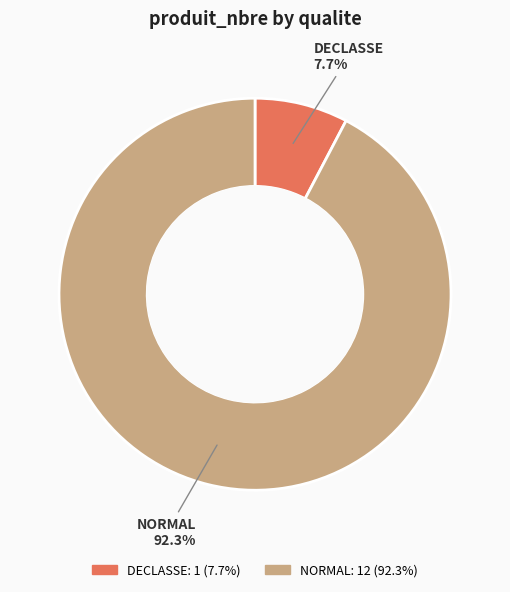

What is the largest slice in the pie chart?

NORMAL